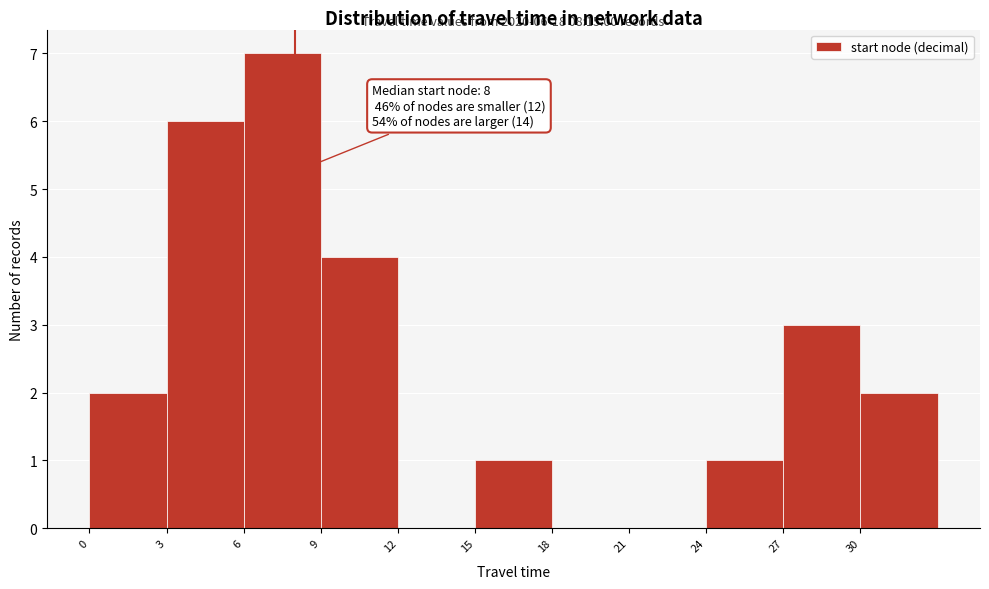

Which range on the x-axis has the tallest bar?

6 to 9